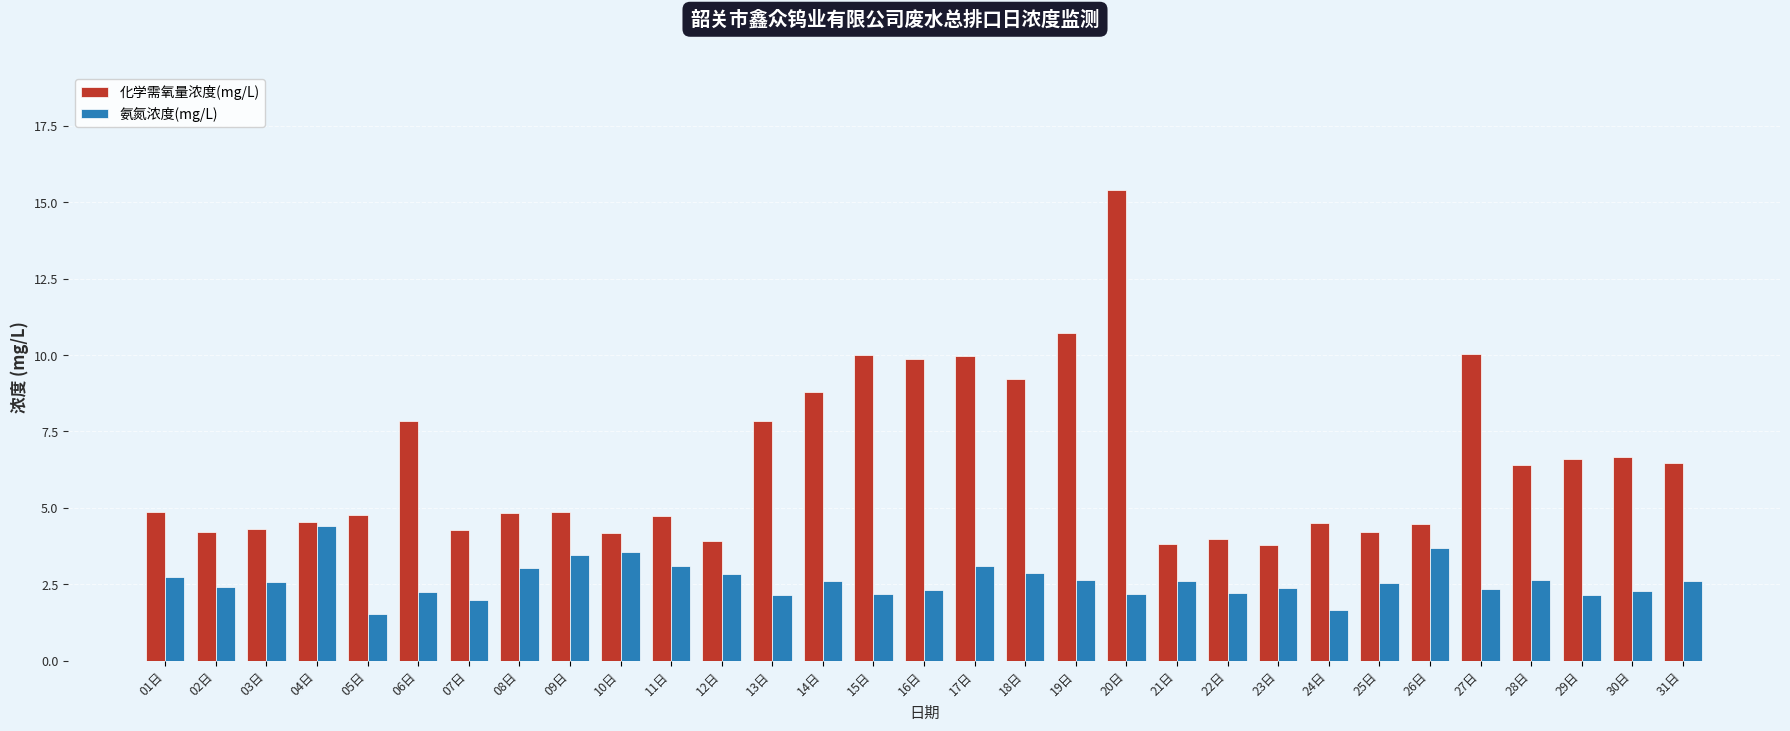

At which label does 化学需氧量浓度(mg/L) first exceed 4?

01日